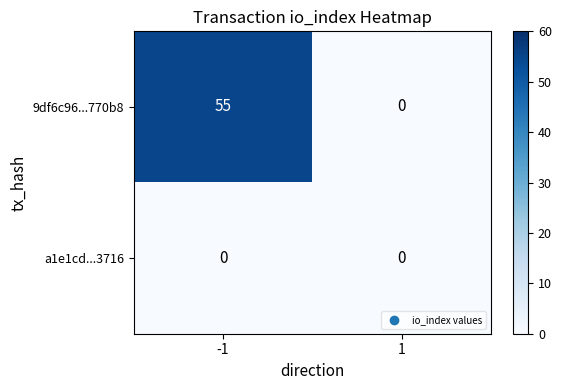

What is the difference between the 9df6c96...770b8 values at 1 and -1?

55